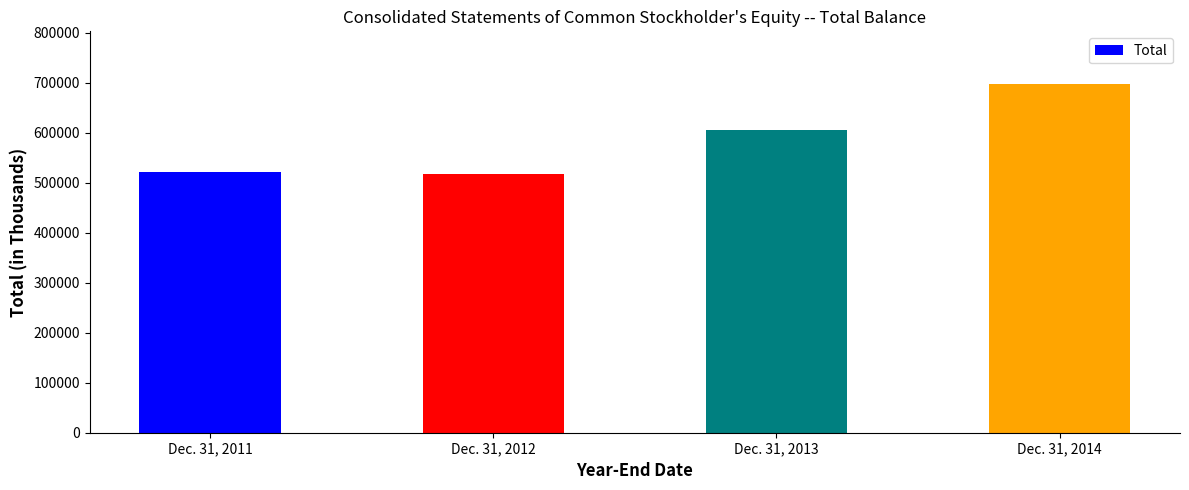

Rank the categories by value from highest to lowest.

Dec. 31, 2014, Dec. 31, 2013, Dec. 31, 2011, Dec. 31, 2012